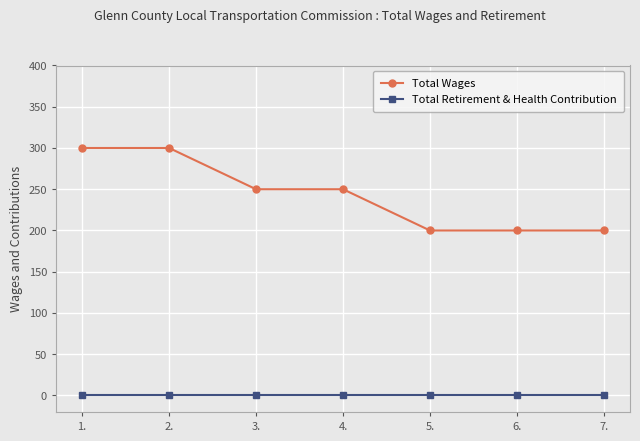

Reading left to right, list all the values displayed in this chart.

Total Wages: 300	300	250	250	200	200	200
Total Retirement & Health Contribution: 0	0	0	0	0	0	0